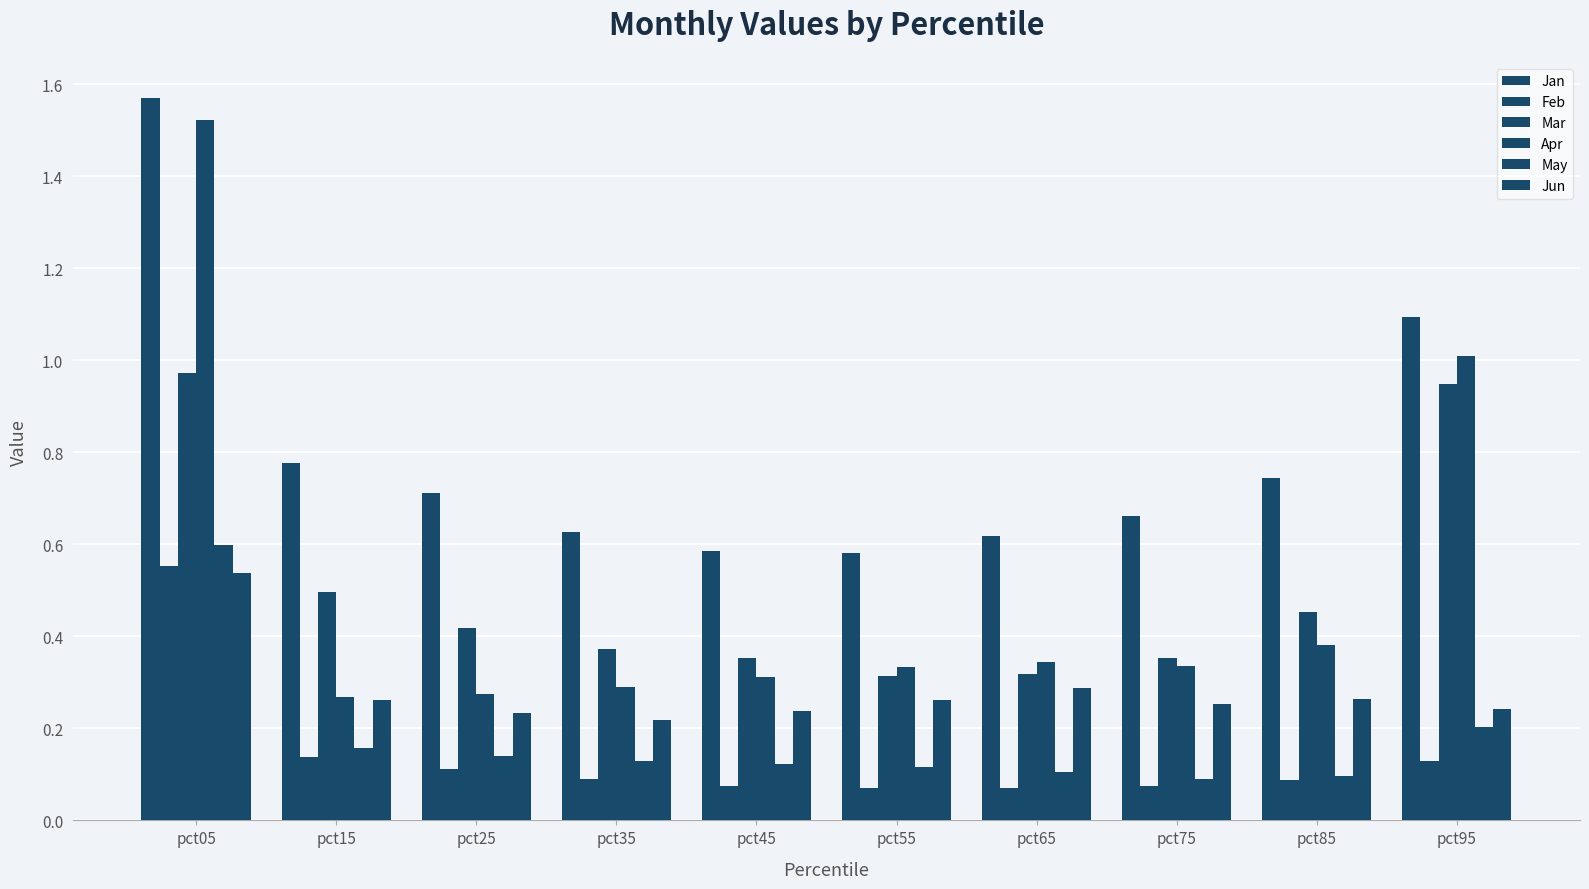

Are the bars horizontal?

No